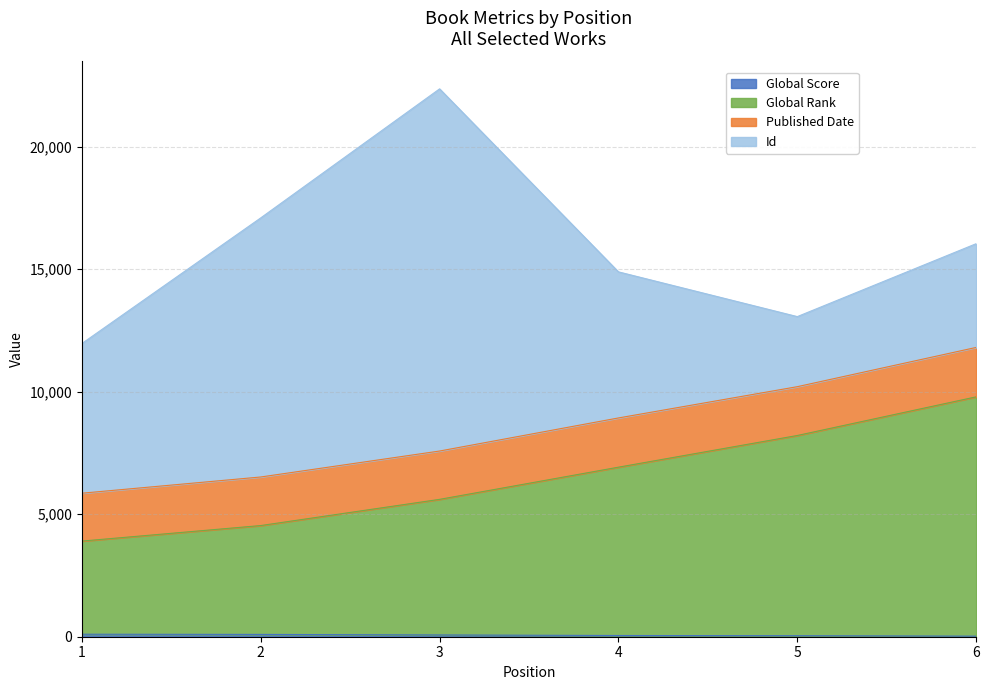

What is the total value across all series at 1?

11966